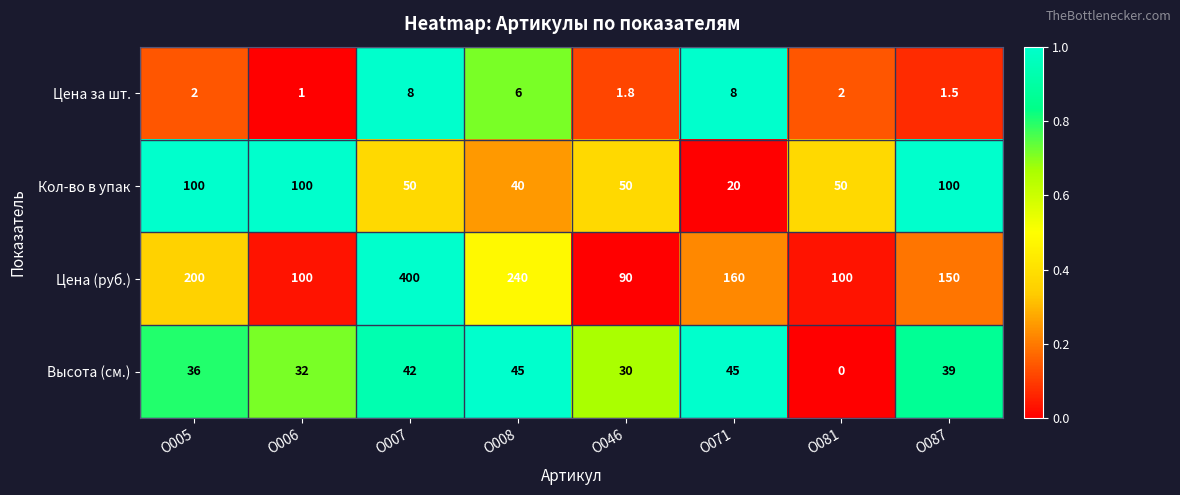

Which series has the largest range (max minus min)?

Цена (руб.)